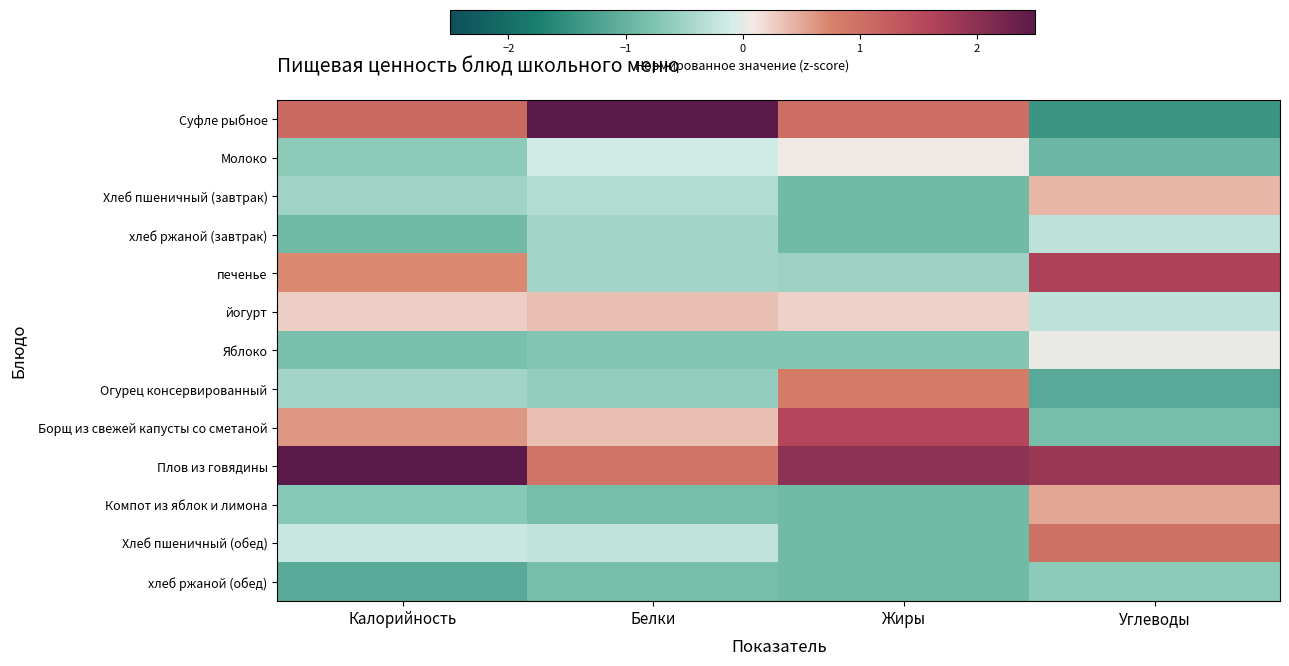

What is the spread (max minus min) of values at Белки?

3.8